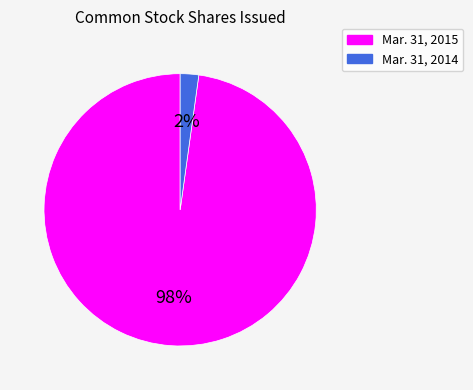

True or false: Mar. 31, 2015 accounts for 98% of the total.

True